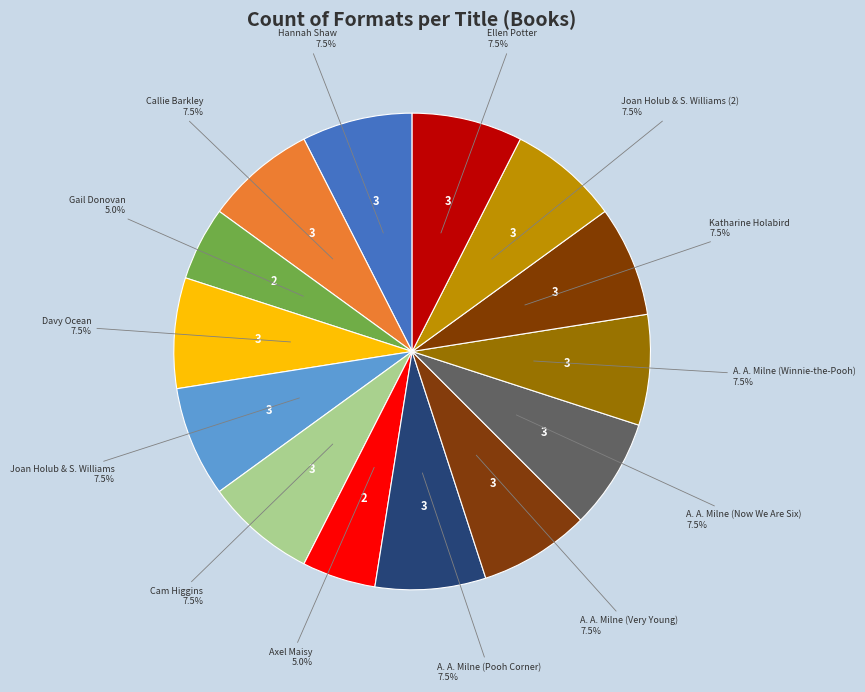

Is Cam Higgins the majority of the pie?

No